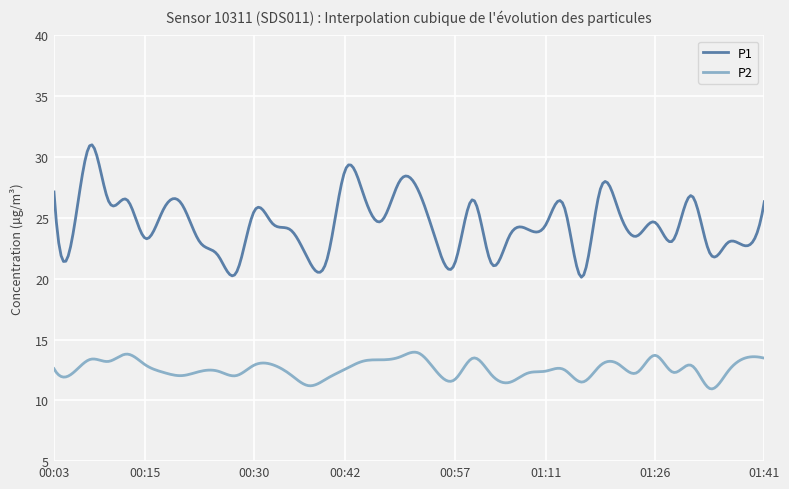

Which series has the largest total across all categories?

P1